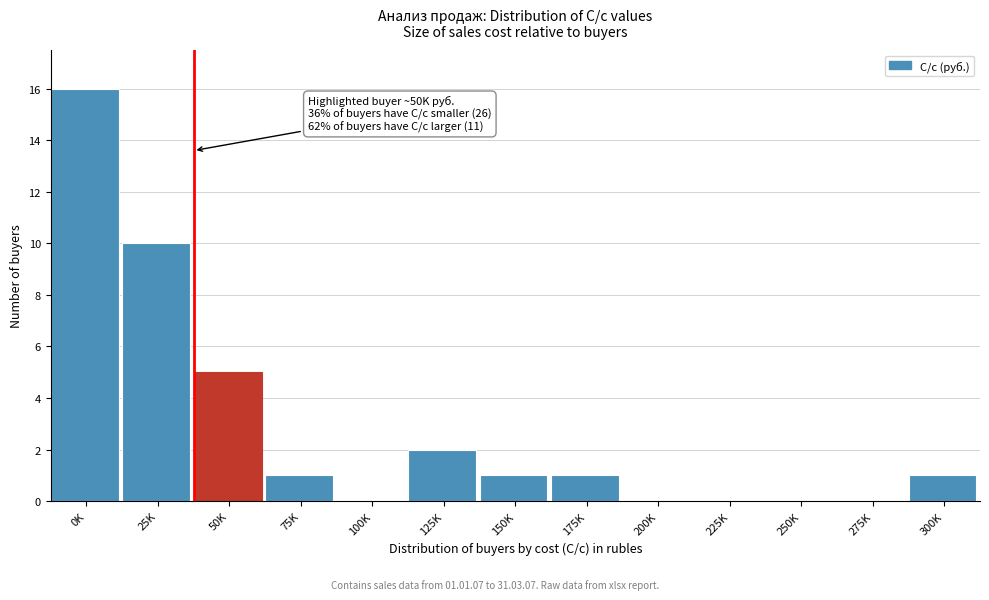

Reading left to right, list all the values displayed in this chart.

0K=16	25K=10	50K=5	75K=1	100K=0	125K=2	150K=1	175K=1	200K=0	225K=0	250K=0	275K=0	300K=1